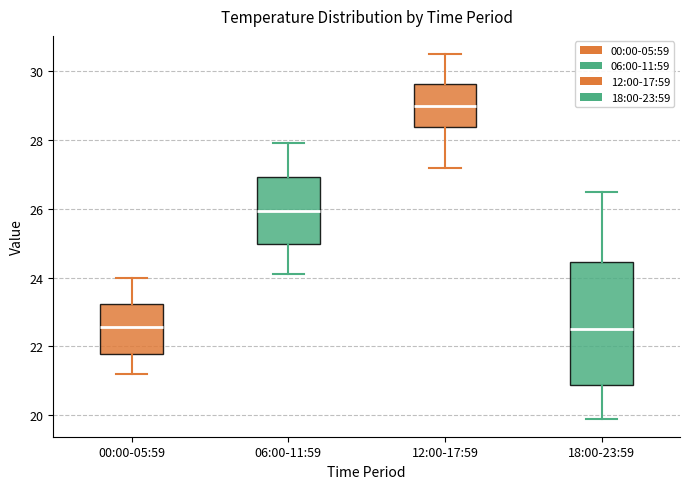

Reading left to right, transcribe this box plot: for each box, give where its median line is, the range the box spans, and where its two whiskers end, as read against the y-axis. The values are not printed on the chart, so give them approximately, as read against the axis.

00:00-05:59: median 22.6, box 21.8 to 23.2, whiskers 21.2 to 24.0
06:00-11:59: median 26.0, box 25.0 to 27.0, whiskers 24.2 to 28.0
12:00-17:59: median 29.0, box 28.4 to 29.6, whiskers 27.2 to 30.6
18:00-23:59: median 22.6, box 20.8 to 24.4, whiskers 20.0 to 26.6